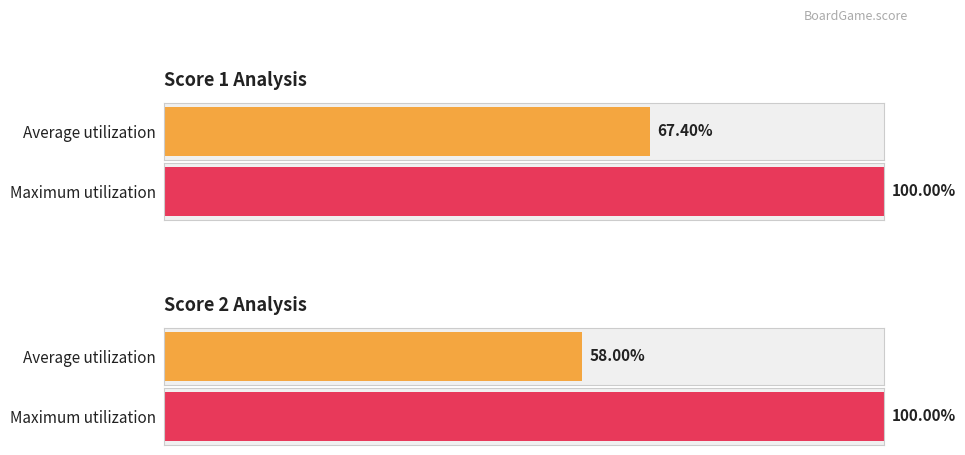

Which series has the widest spread of values?

Score 2